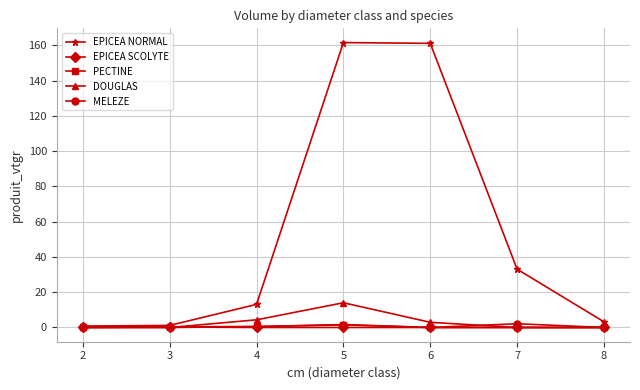

Does the chart display data point markers on the line(s)?

Yes